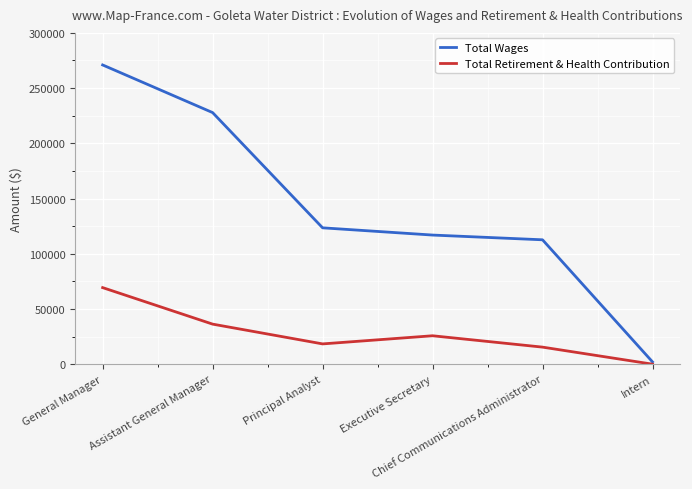

Is it true that Total Retirement & Health Contribution equals 15442 at Chief Communications Administrator?

True